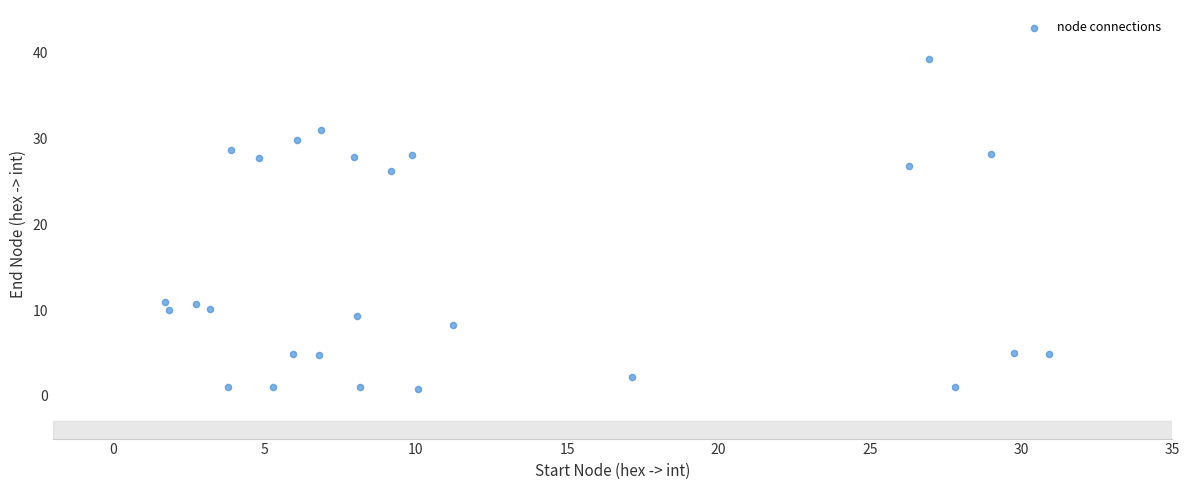

What is the range of X values (max minus min)?

29.2